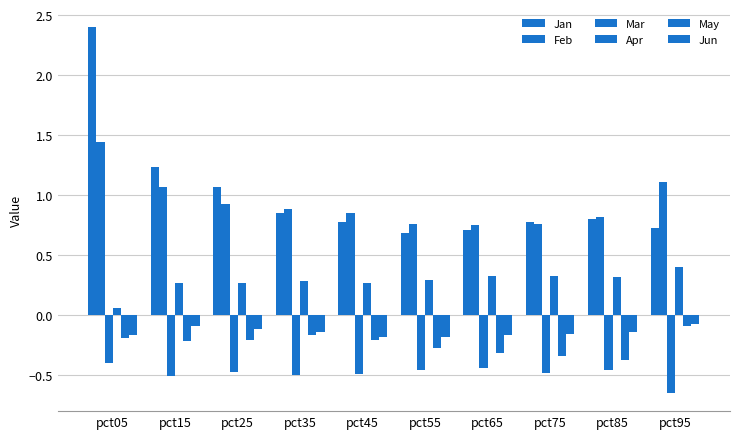

Is the value of Mar at pct65 greater than the value of Apr at pct05?

No